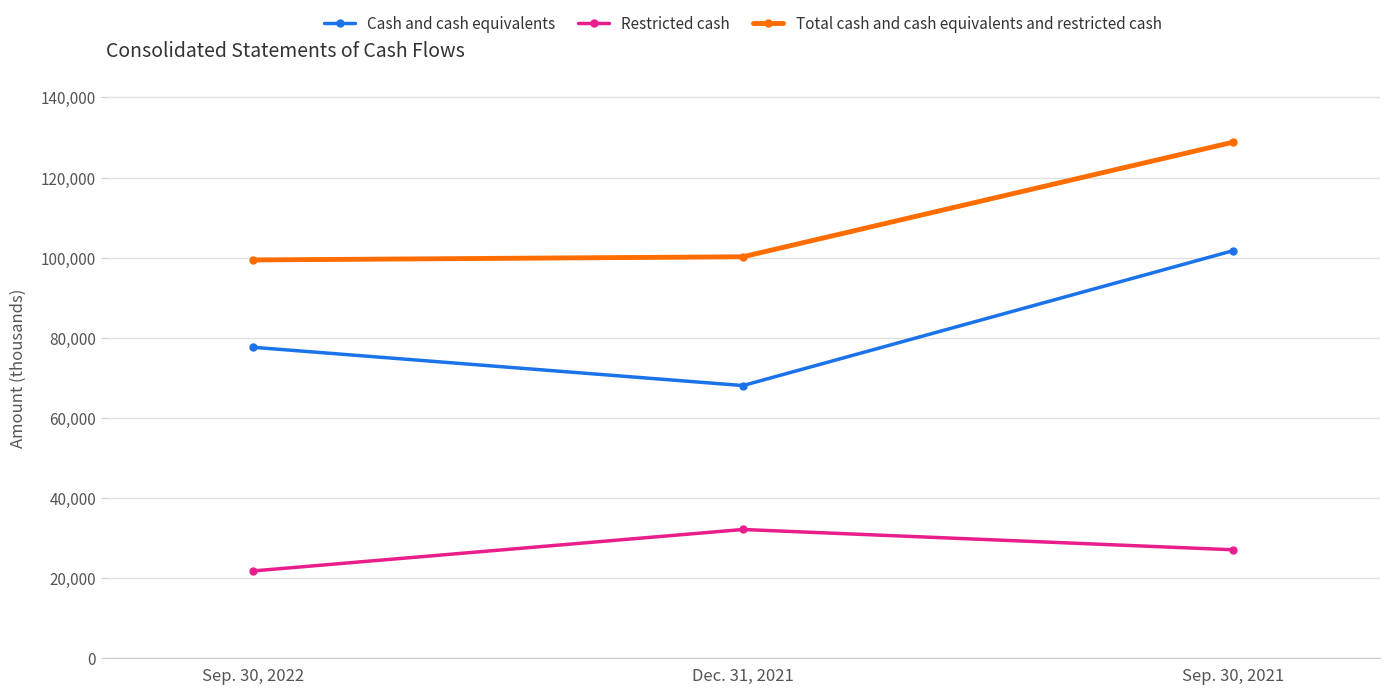

Read the Cash and cash equivalents value at Sep. 30, 2022.

77638